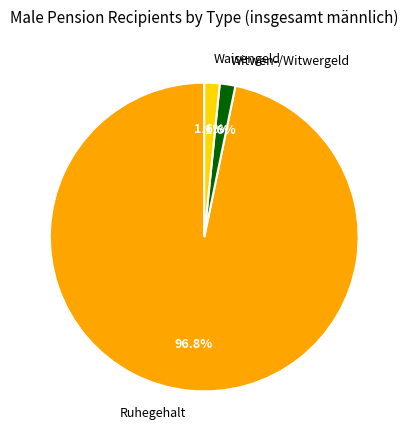

Which has a higher value, Waisengeld or Ruhegehalt?

Ruhegehalt